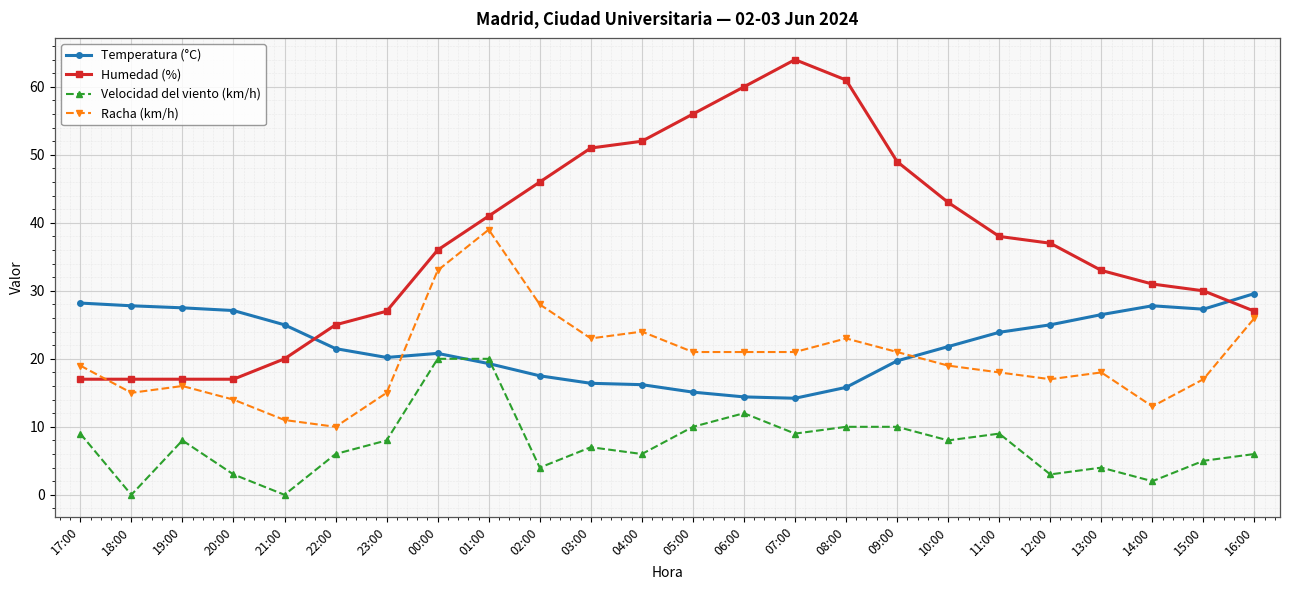

Rank the series by their maximum value, from lowest to highest.

Velocidad del viento (km/h), Temperatura (°C), Racha (km/h), Humedad (%)